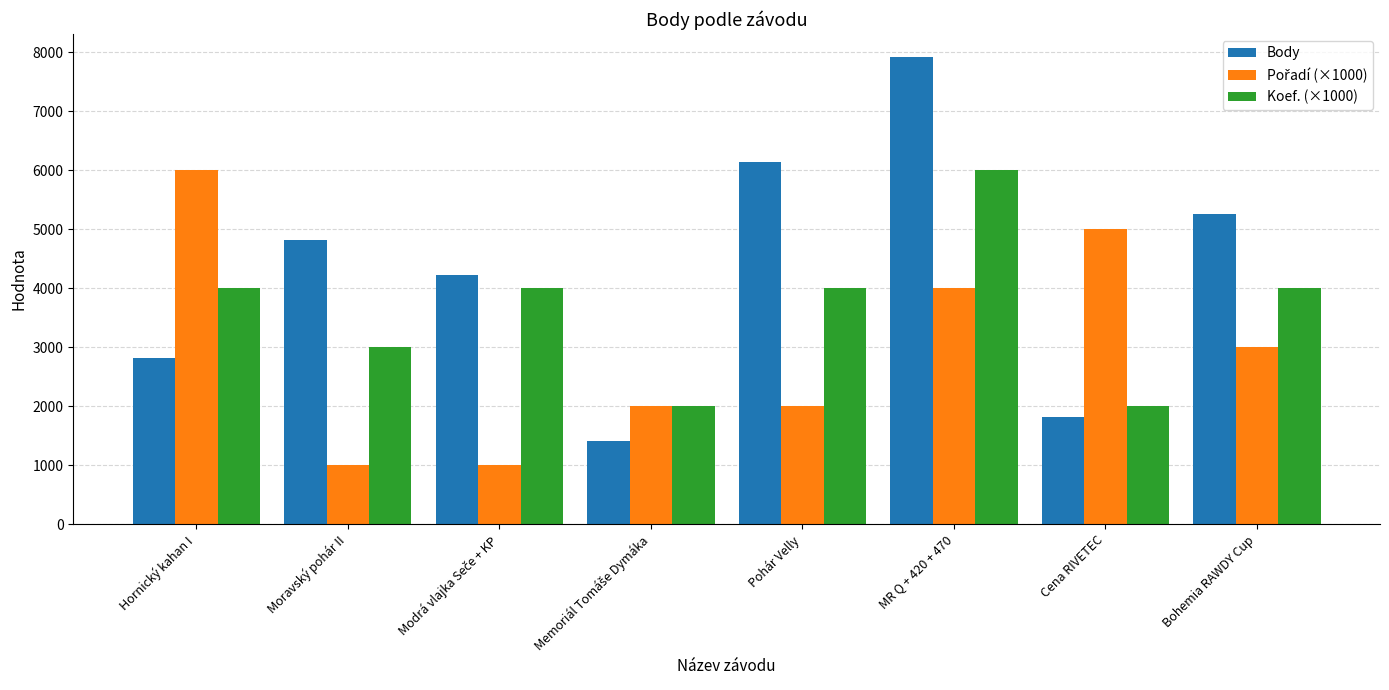

What is the difference between the second highest and second lowest values in the Body series?

4315